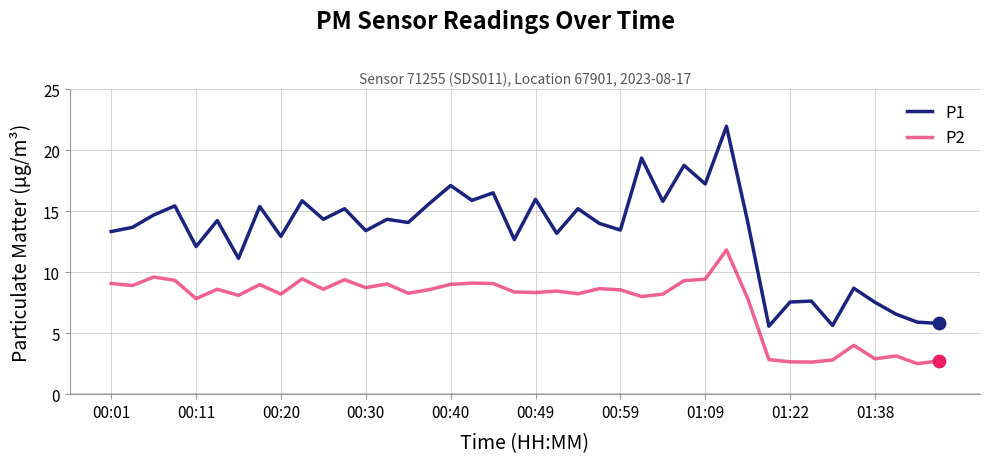

Which series has the largest total across all categories?

P1